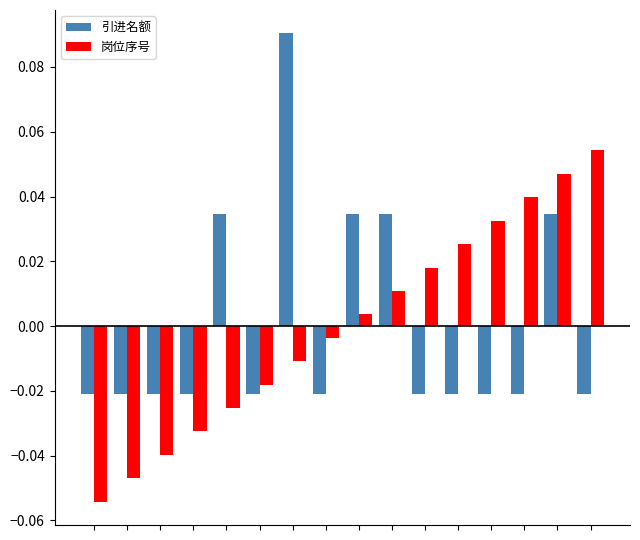

At how many categories does at least one series exceed 0?

10